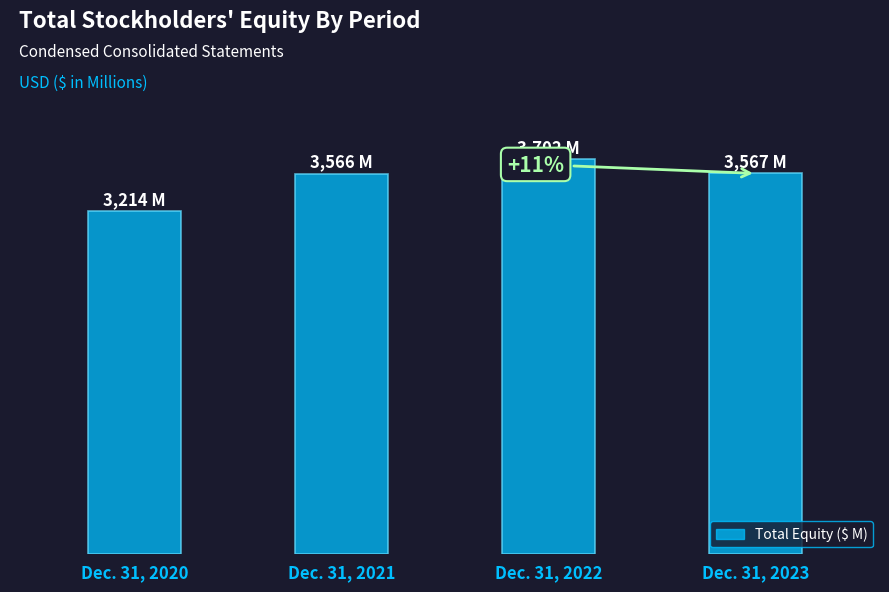

Approximately how many times larger is the value at Dec. 31, 2020 compared to Dec. 31, 2021?

0.9